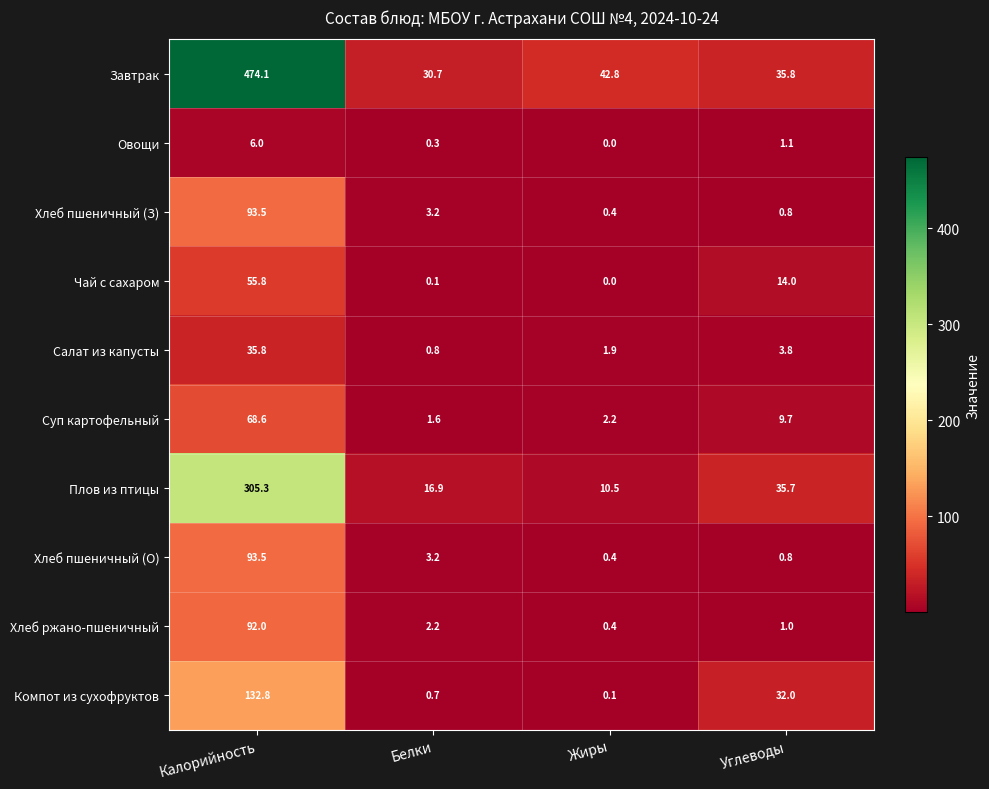

Which series has the largest range (max minus min)?

Завтрак